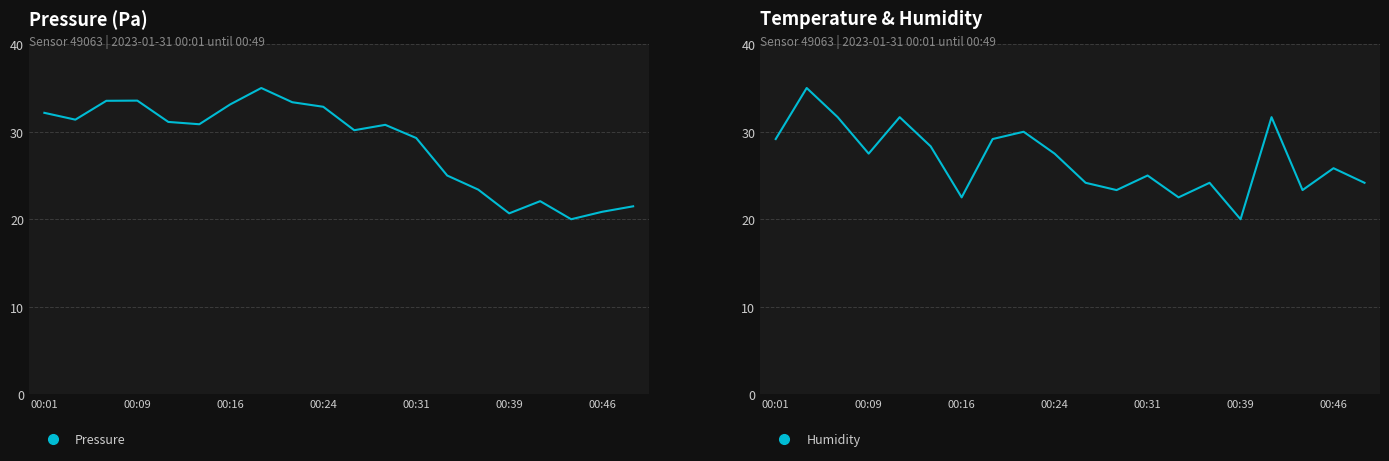

At which label does Pressure reach its peak?

7